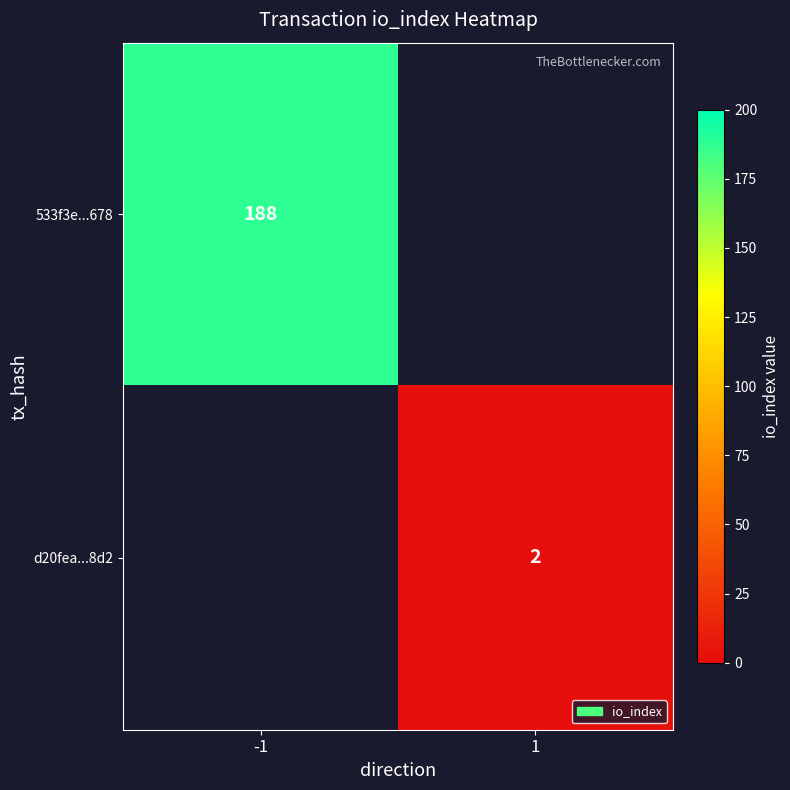

The 533f3e...678 series shows 188 at -1. True or false?

True